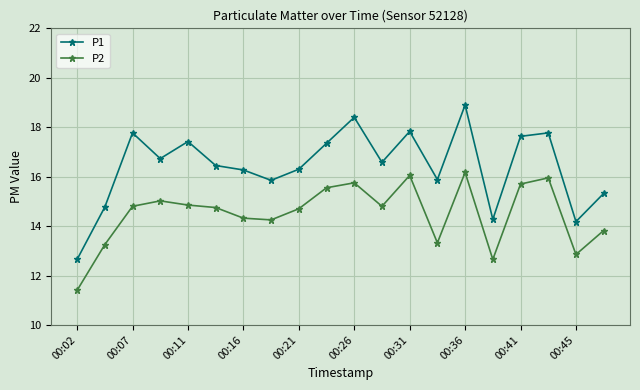

At how many categories does at least one series exceed 13?

19